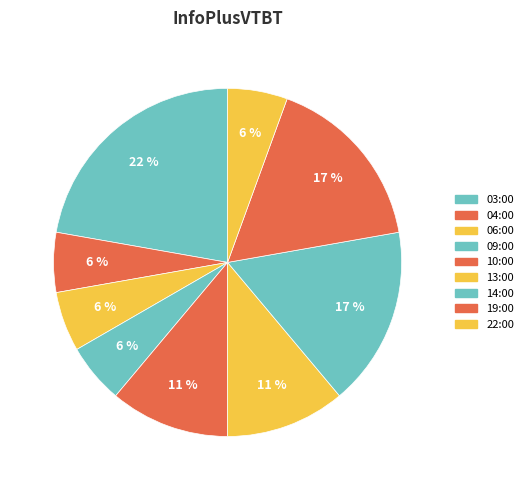

What percentage is NOT represented by 10:00?

88.9%